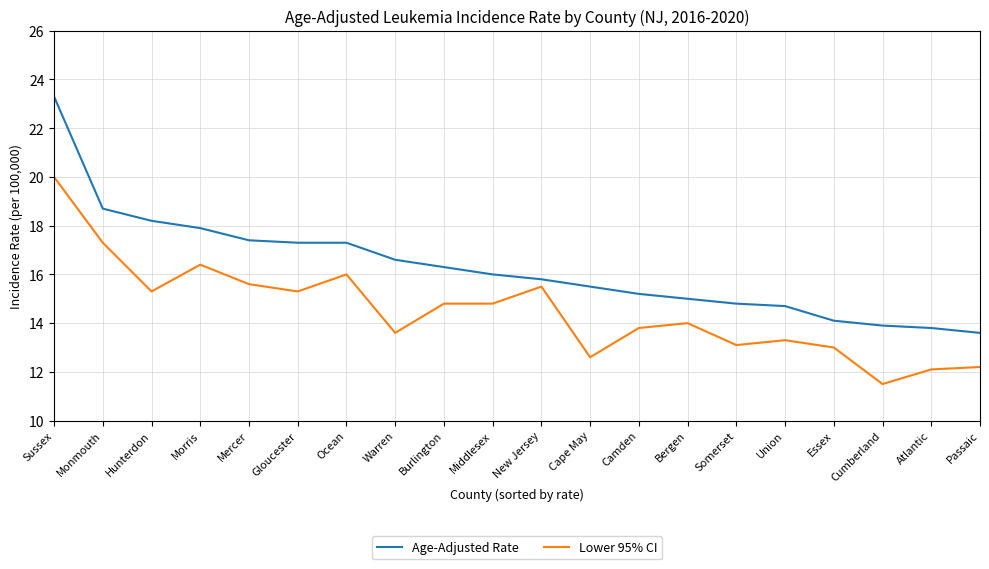

True or false: Lower 95% CI and Age-Adjusted Rate intersect in this chart.

False